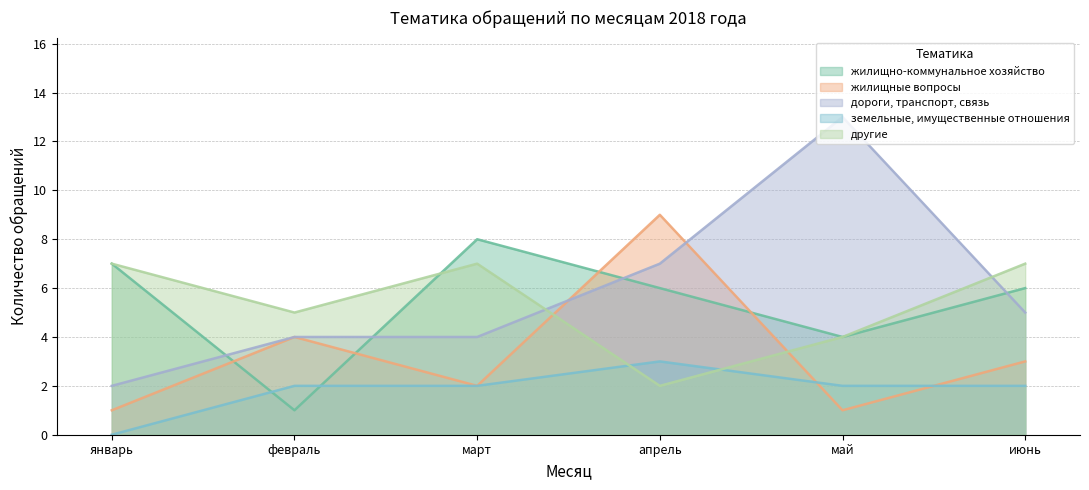

True or false: дороги, транспорт, связь and другие intersect in this chart.

True